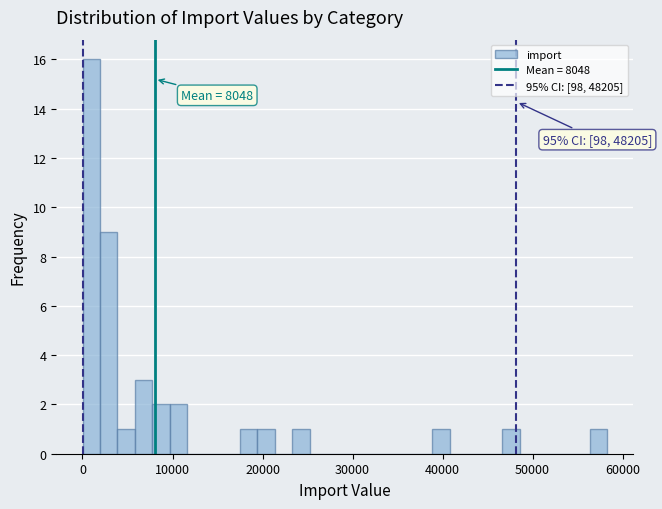

Around what value on the x-axis is the tallest bar? Give the approximate position of its centre, as read against the axis.

1000